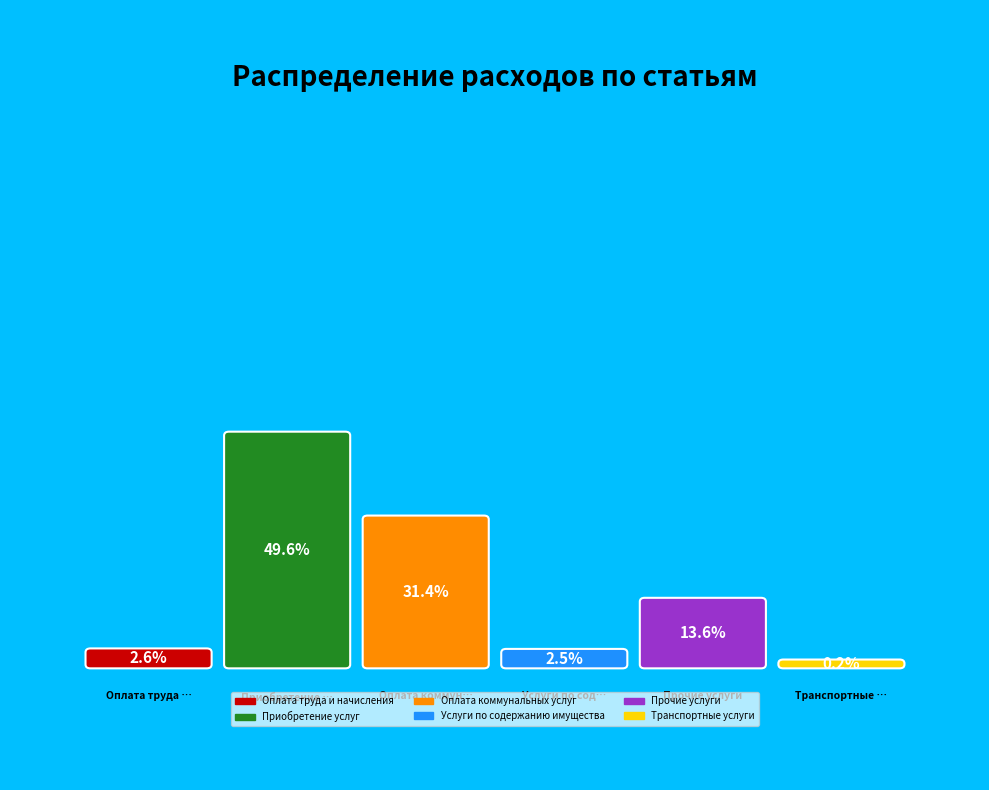

Combined, do Оплата коммунальных услуг and Транспортные услуги account for over 50%?

No